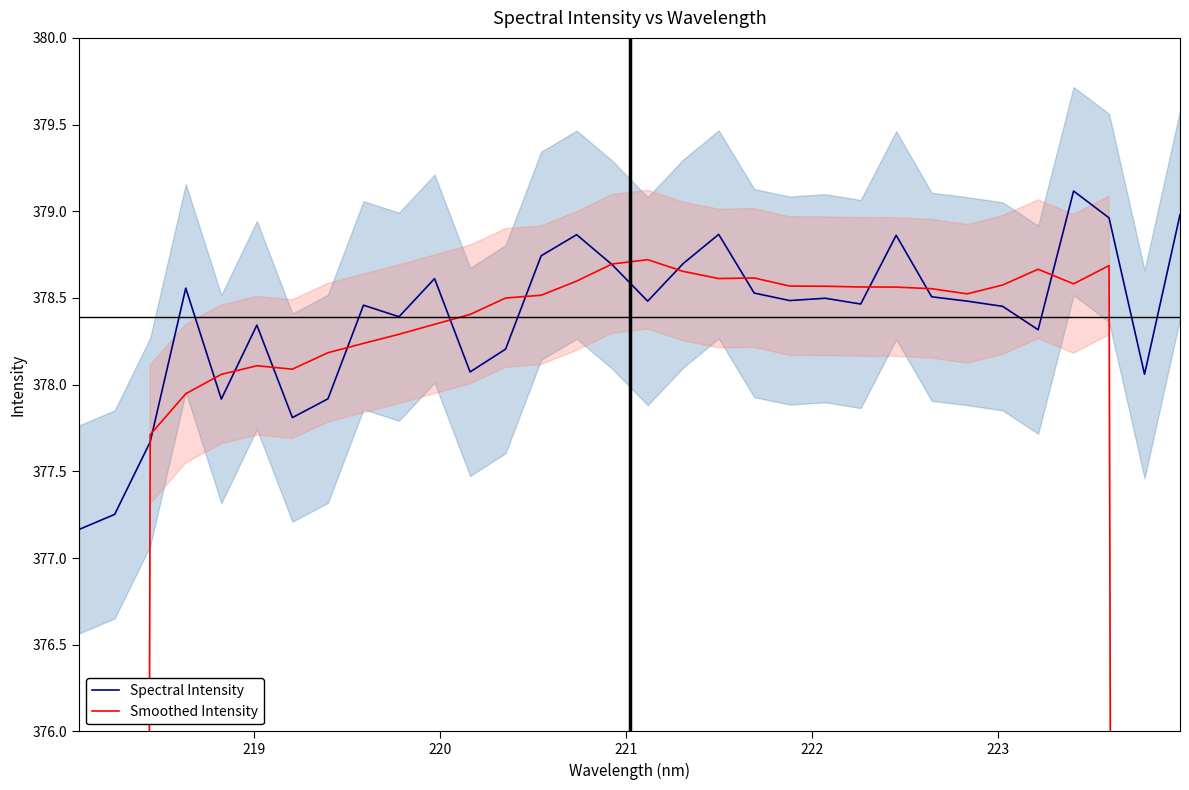

Which series has the largest range (max minus min)?

Smoothed Intensity